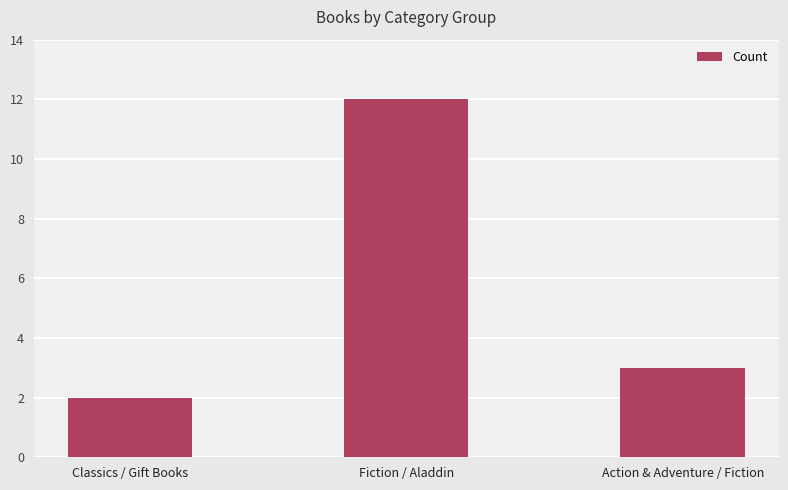

Where is the data nearest to the value 7?

Action & Adventure / Fiction